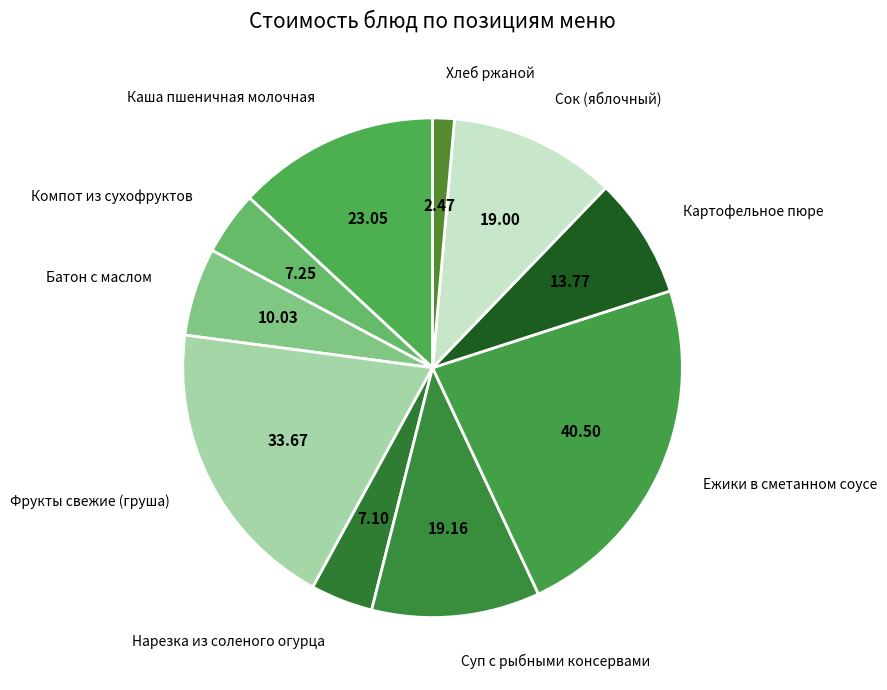

Does any single category account for the majority?

No